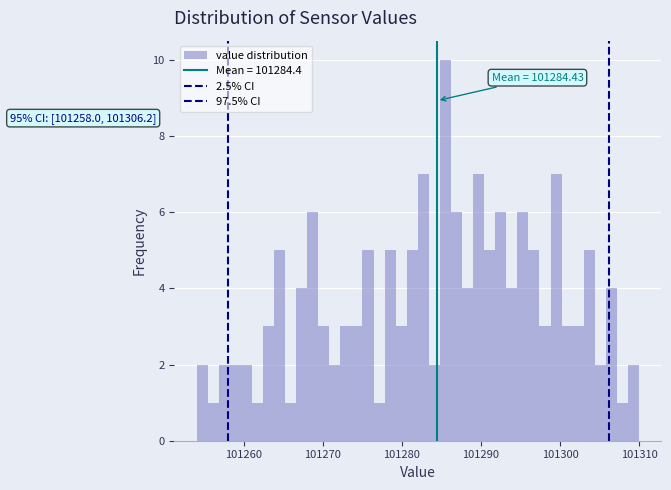

Read against the x-axis, roughly where is the centre of the tallest bar?

101286